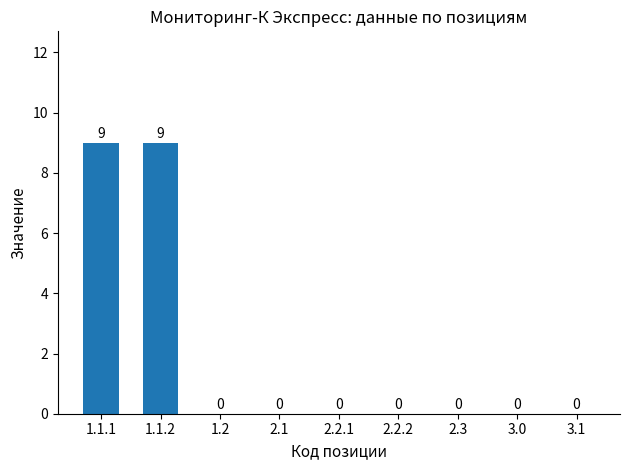

Count the number of data series in this chart.

1